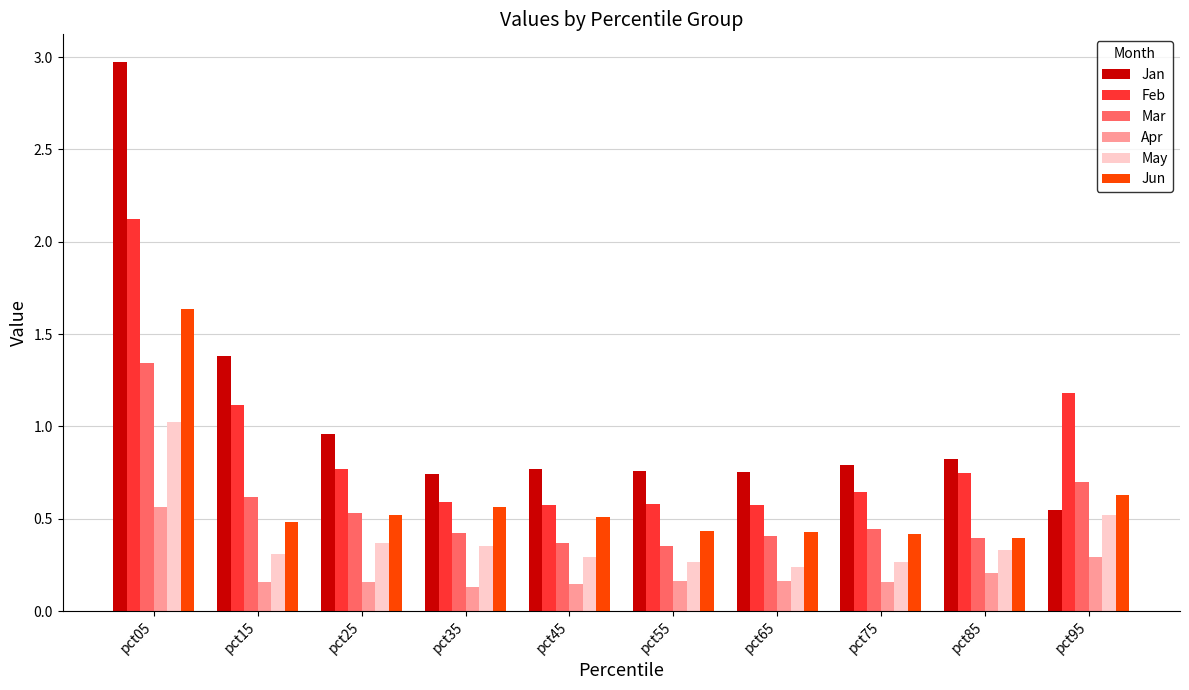

At which label does May reach its peak?

pct05